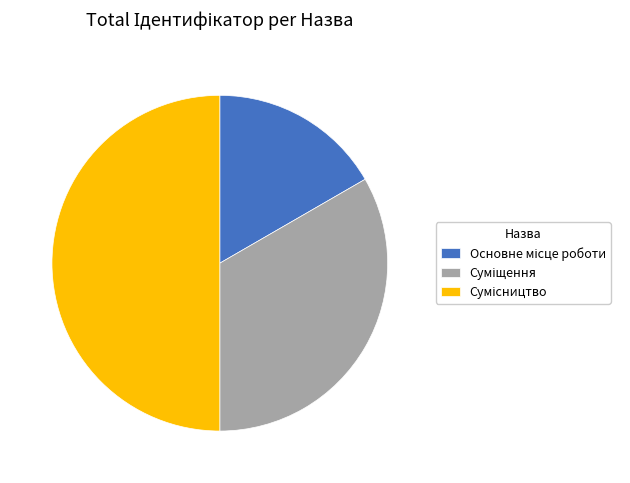

Rank the categories by value from highest to lowest.

Сумісництво, Суміщення, Основне місце роботи